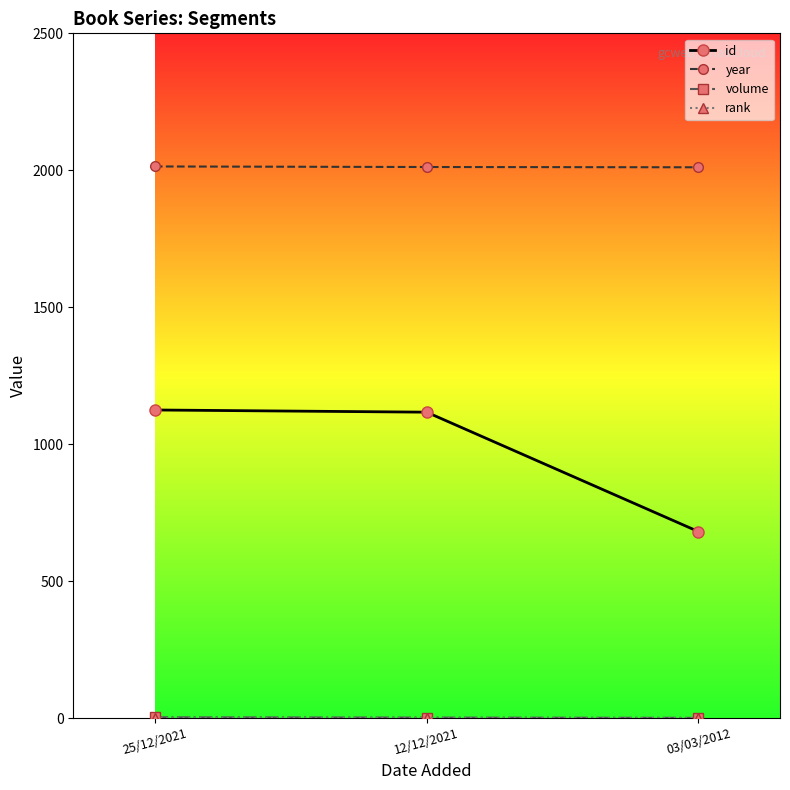

What position from the right is 03/03/2012?

1